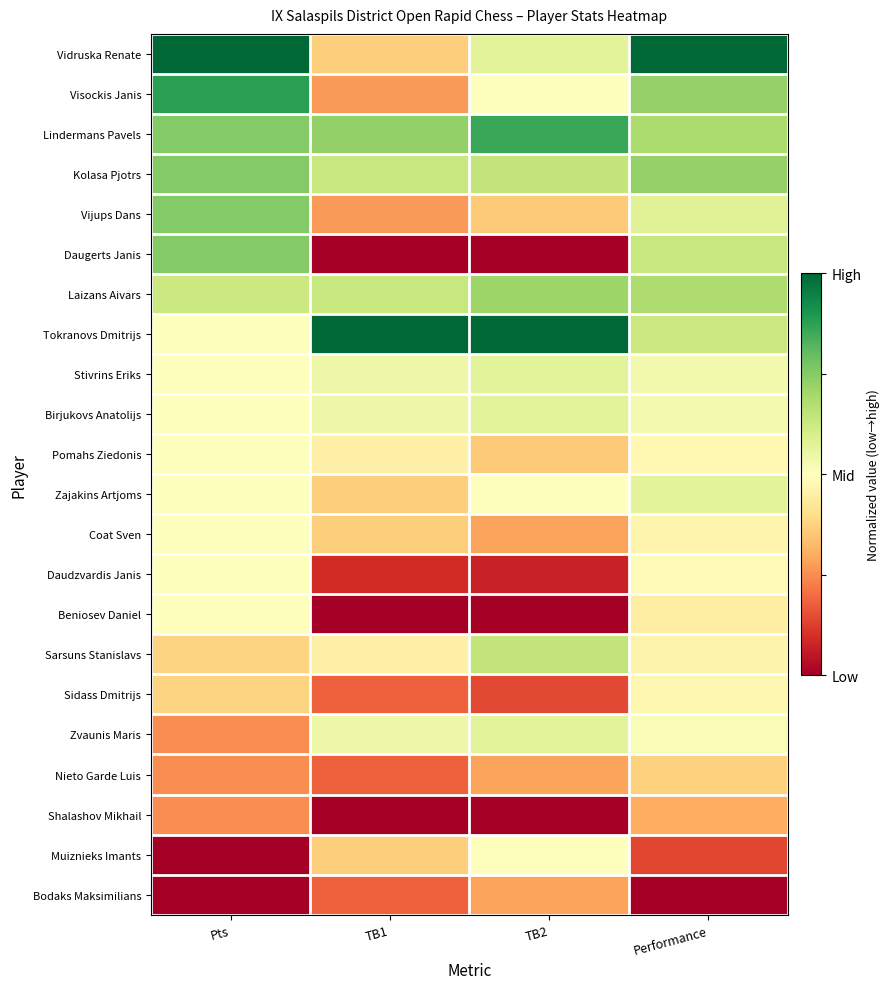

What is the greatest value displayed?

1.0